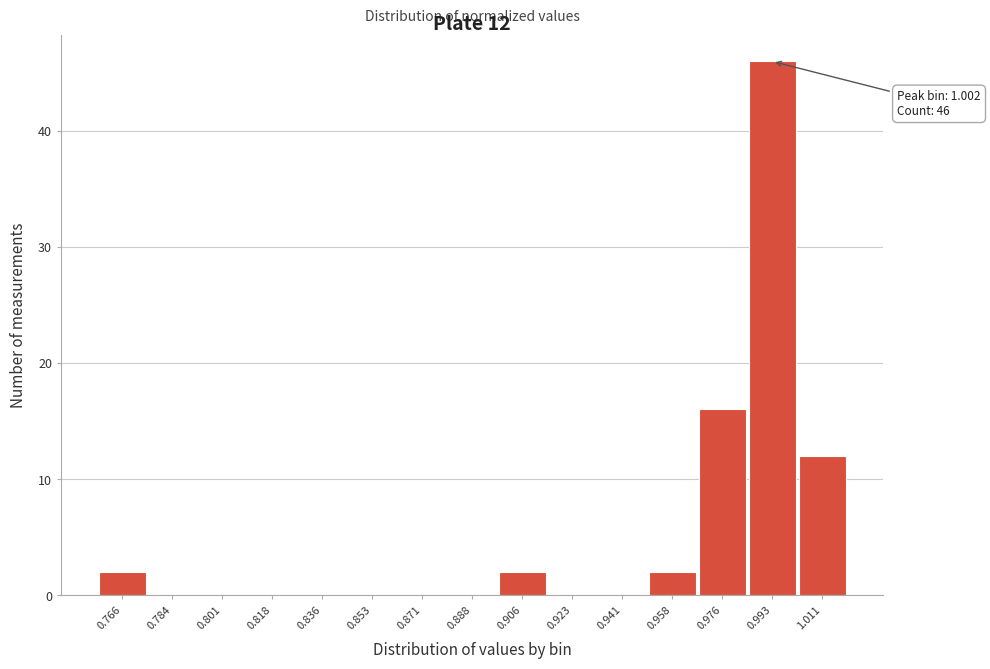

Reading left to right, transcribe all the data shown in this chart.

0.766=2	0.784=0	0.801=0	0.818=0	0.836=0	0.853=0	0.871=0	0.888=0	0.906=2	0.923=0	0.941=0	0.958=2	0.976=16	0.993=46	1.011=12